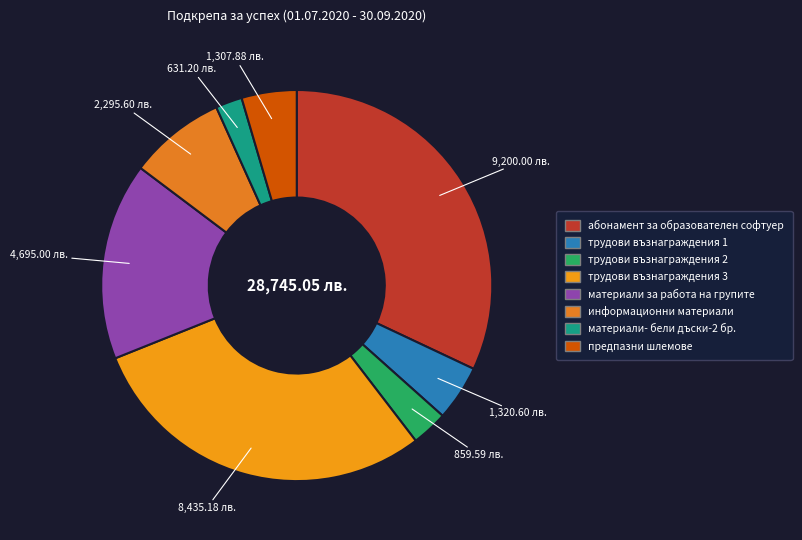

Is there a majority slice in this chart?

No